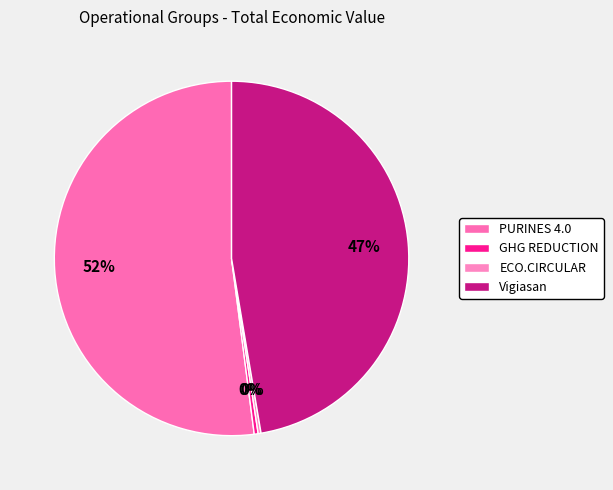

Does PURINES 4.0 represent more than half of the total?

Yes